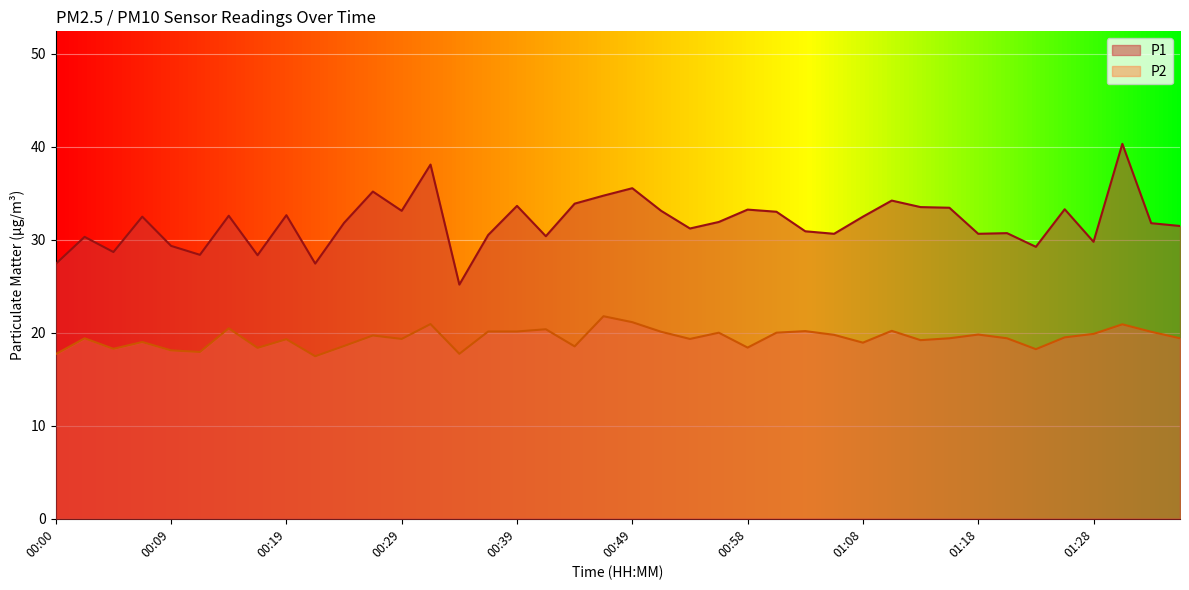

The P2 series shows 6.7 at 00:39. True or false?

False